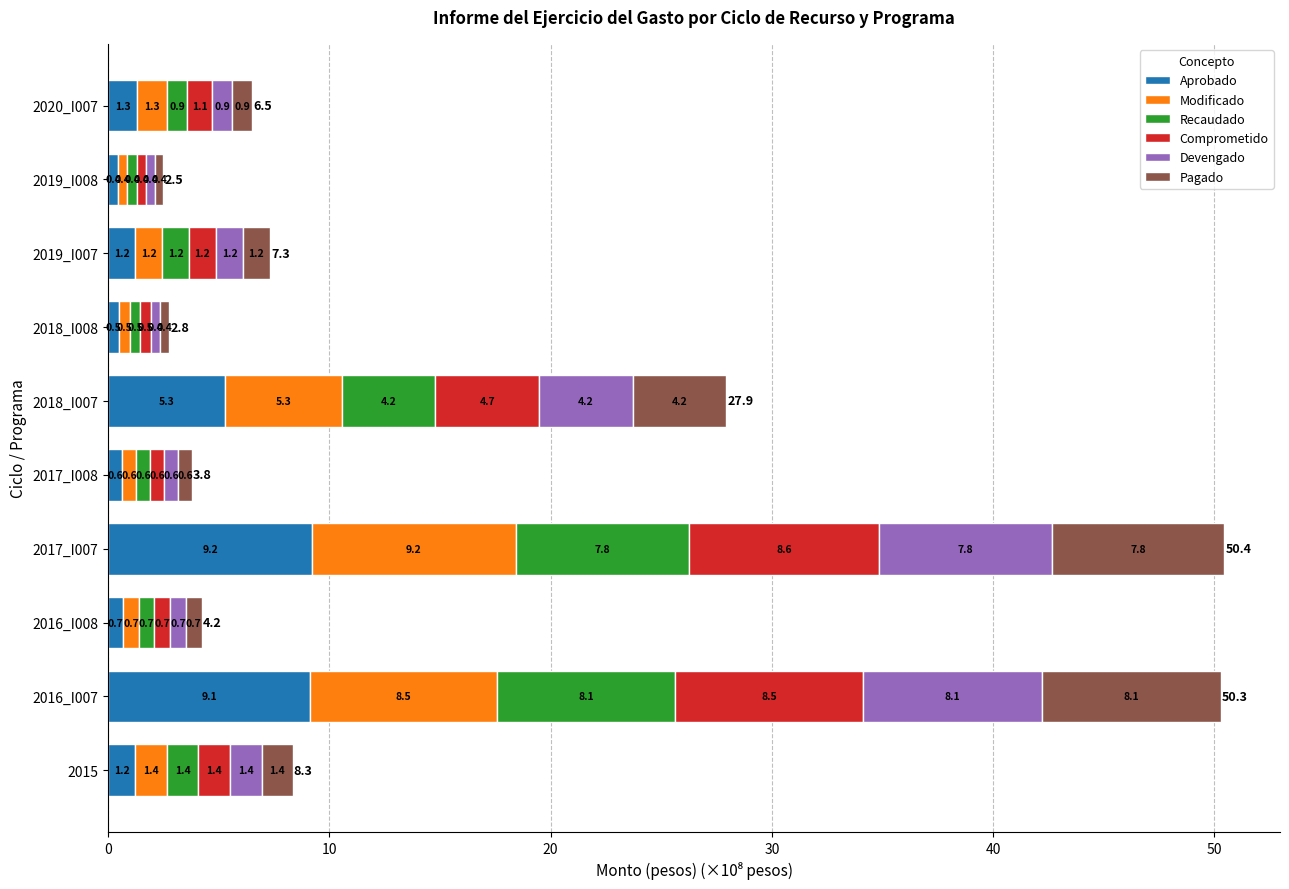

At which label does Aprobado reach its minimum?

2019_I008